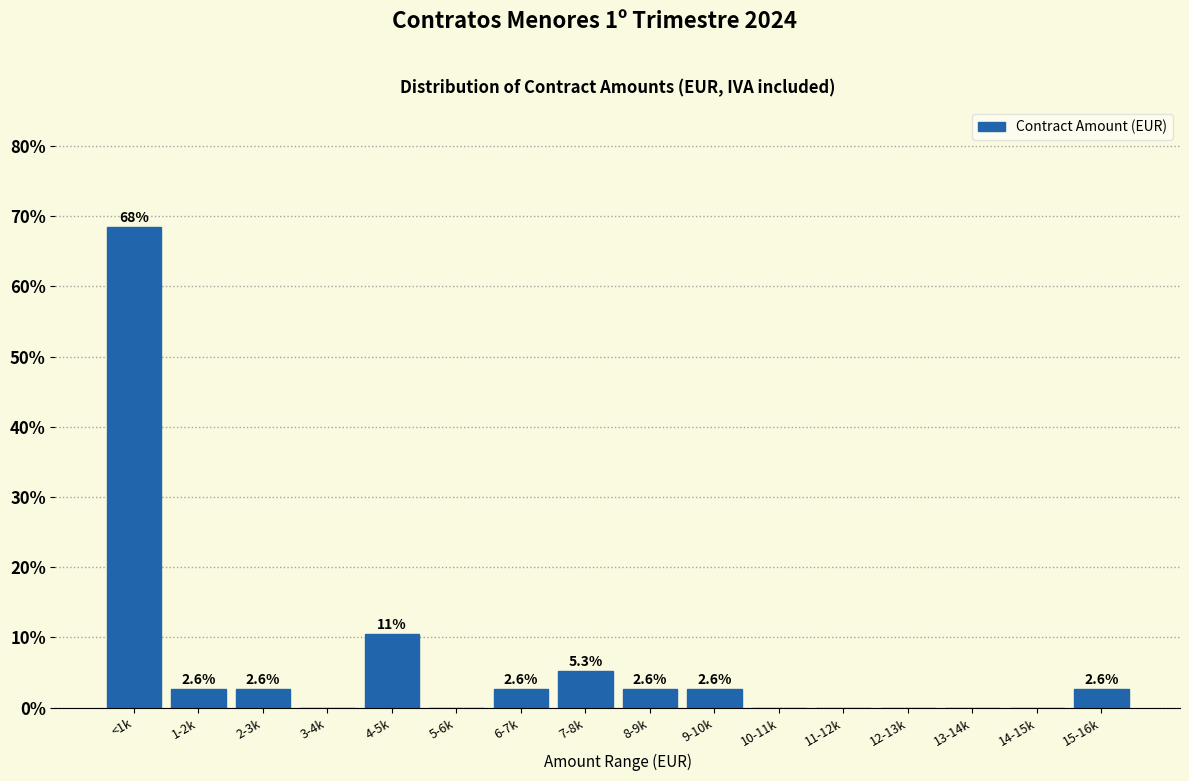

Reading right to left, what are all the values shown in this chart?

15-16k=2.6	14-15k=0.0	13-14k=0.0	12-13k=0.0	11-12k=0.0	10-11k=0.0	9-10k=2.6	8-9k=2.6	7-8k=5.3	6-7k=2.6	5-6k=0.0	4-5k=10.5	3-4k=0.0	2-3k=2.6	1-2k=2.6	<1k=68.4